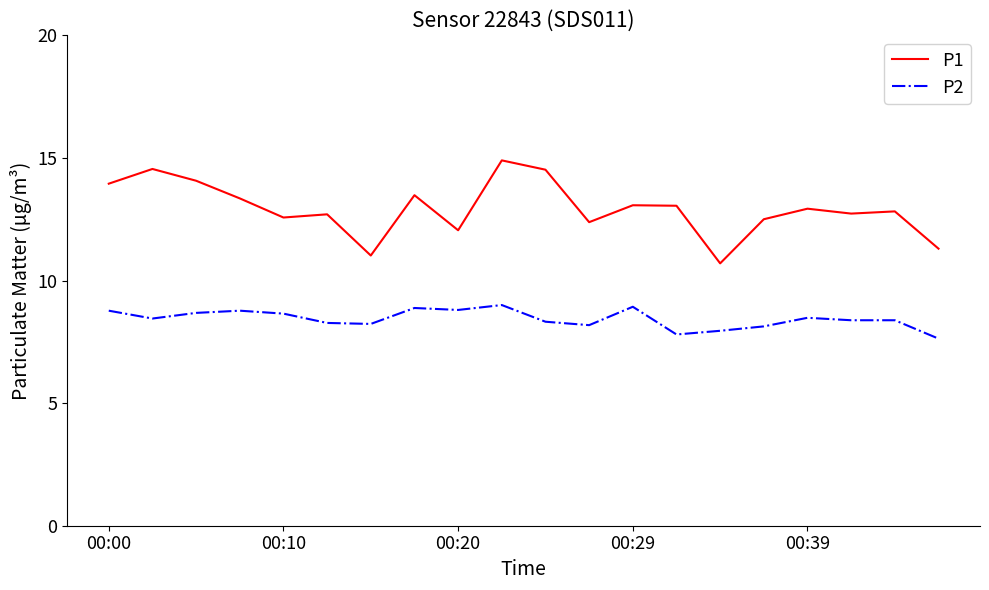

What is the maximum value for P2?

9.0